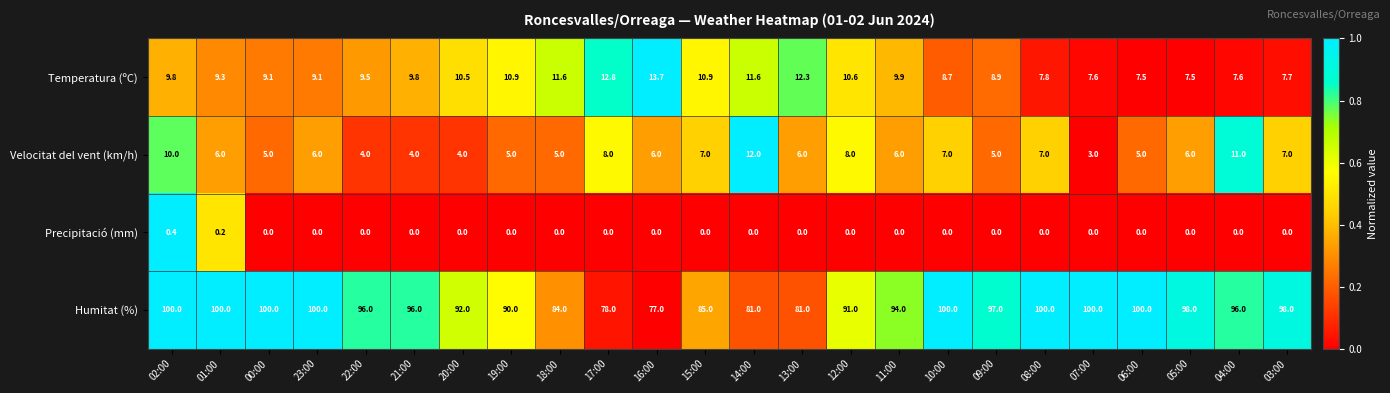

What is the difference between the second highest and second lowest values in the Temperatura (ºC) series?

5.3